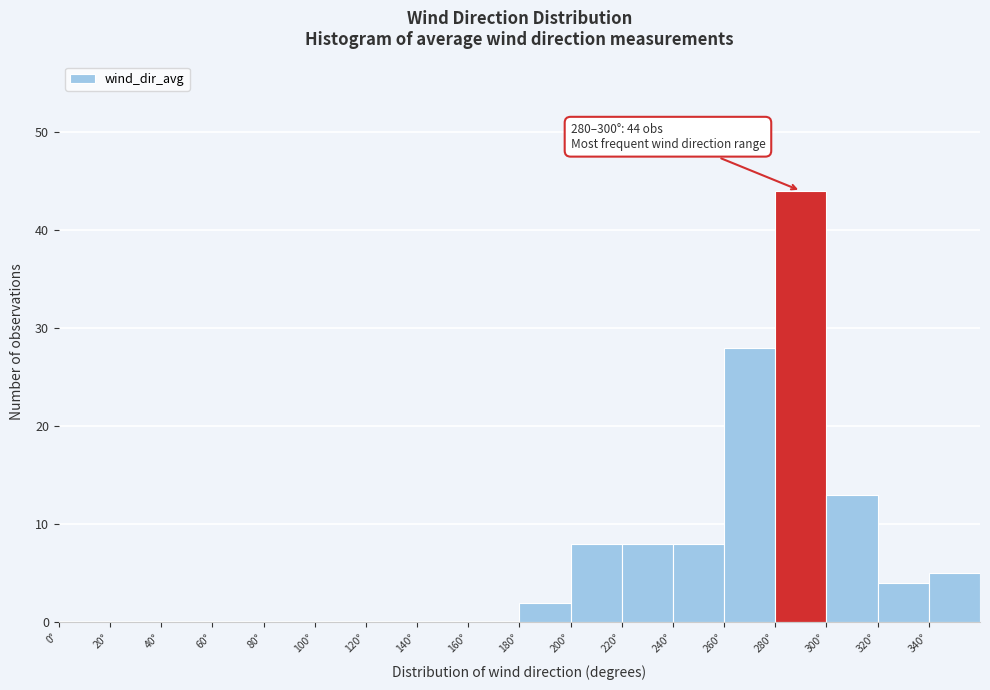

Over which range of the x-axis is the bar tallest?

280 to 300